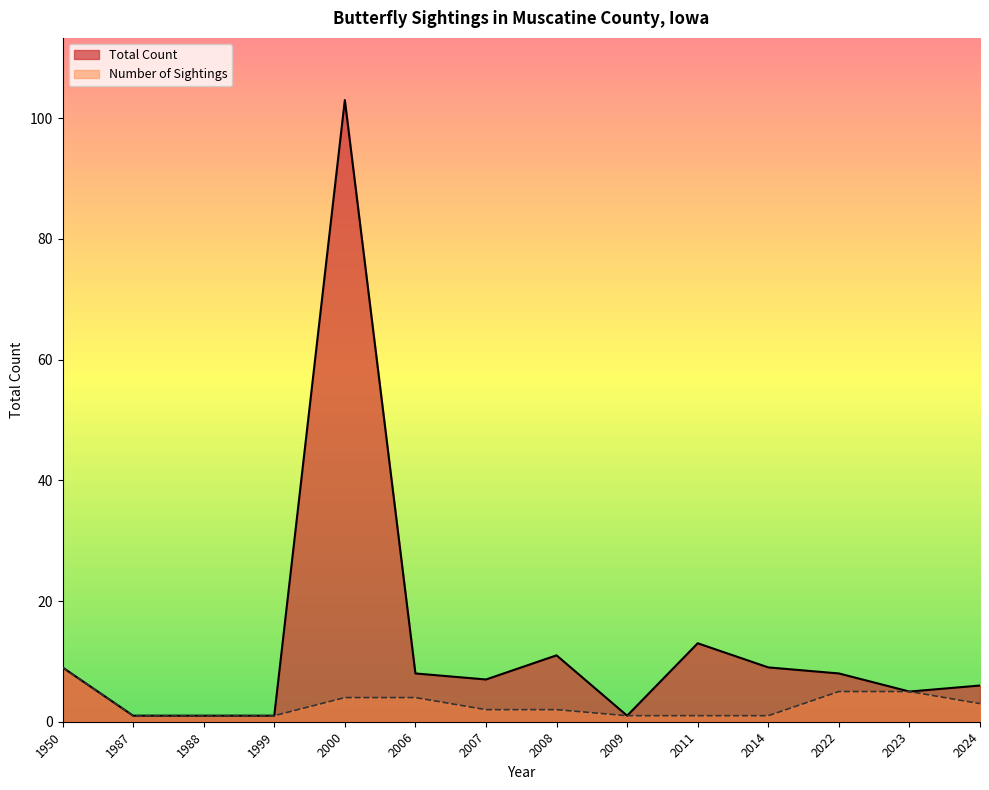

What value does the Number of Sightings series have at 2000?

4